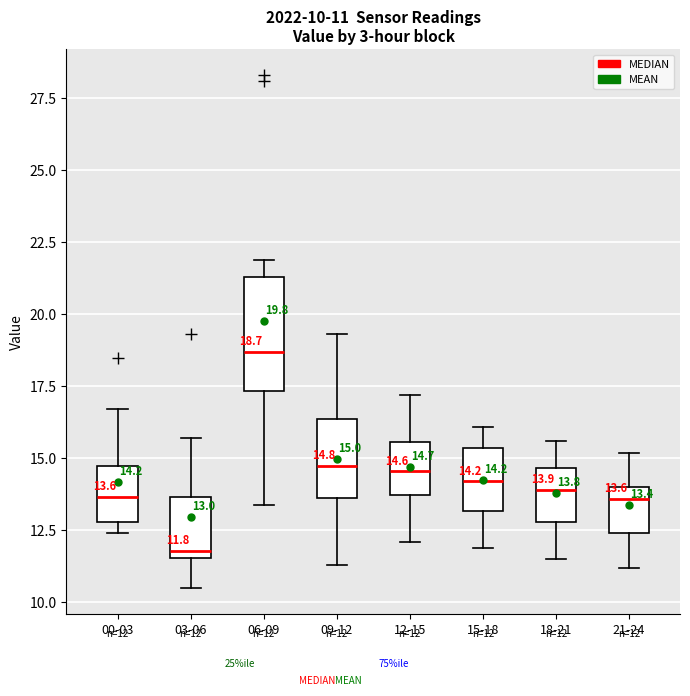

Which box is the tallest, from its lower edge to its upper edge?

06-09